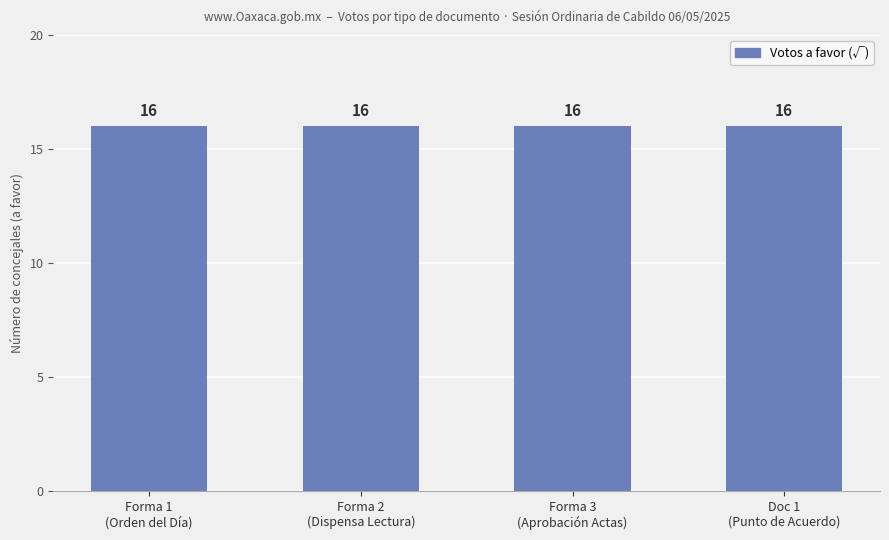

Does the chart contain any negative values?

No